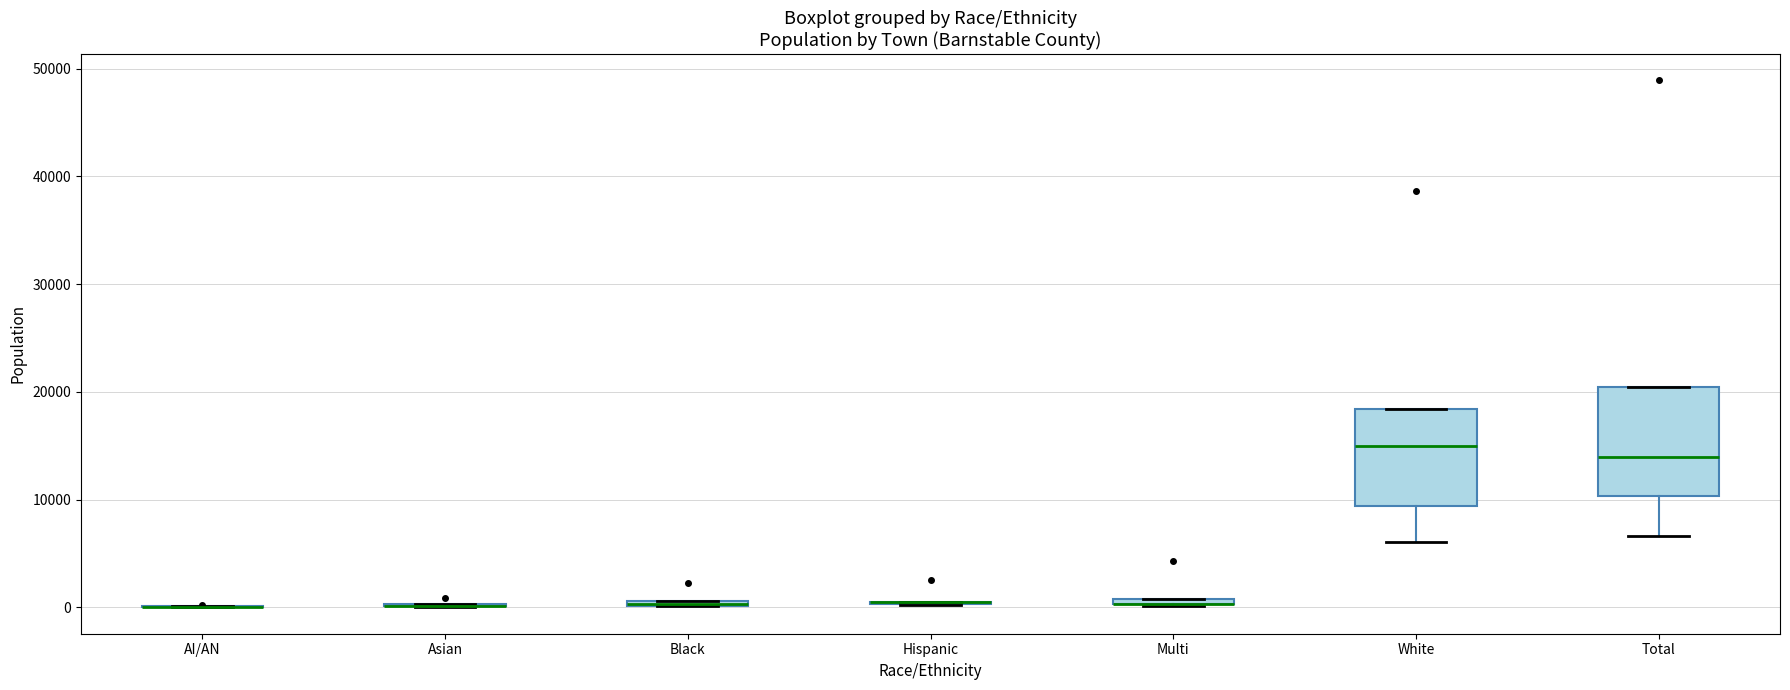

Comparing the boxes themselves (not the whiskers), which one is the tallest?

Total